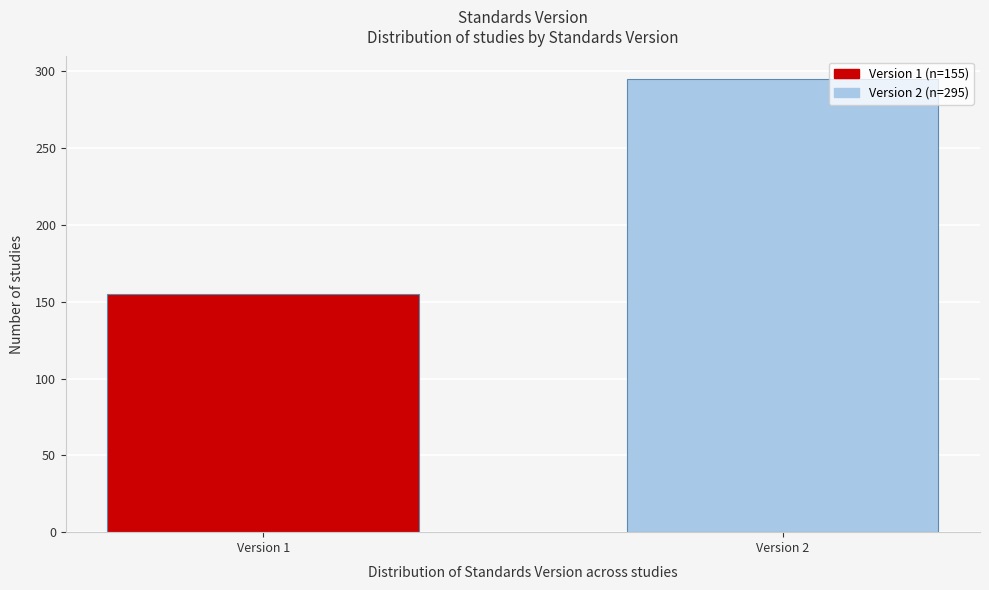

Reading left to right, transcribe all the data shown in this chart.

Version 1=155	Version 2=295